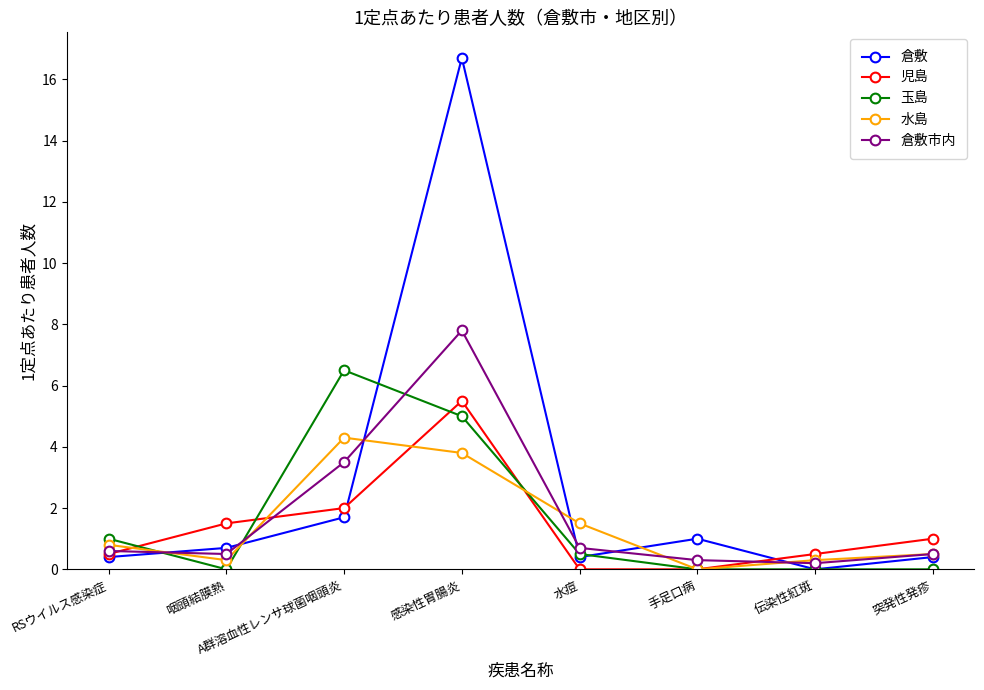

At which category is the sum across all series the highest?

感染性胃腸炎